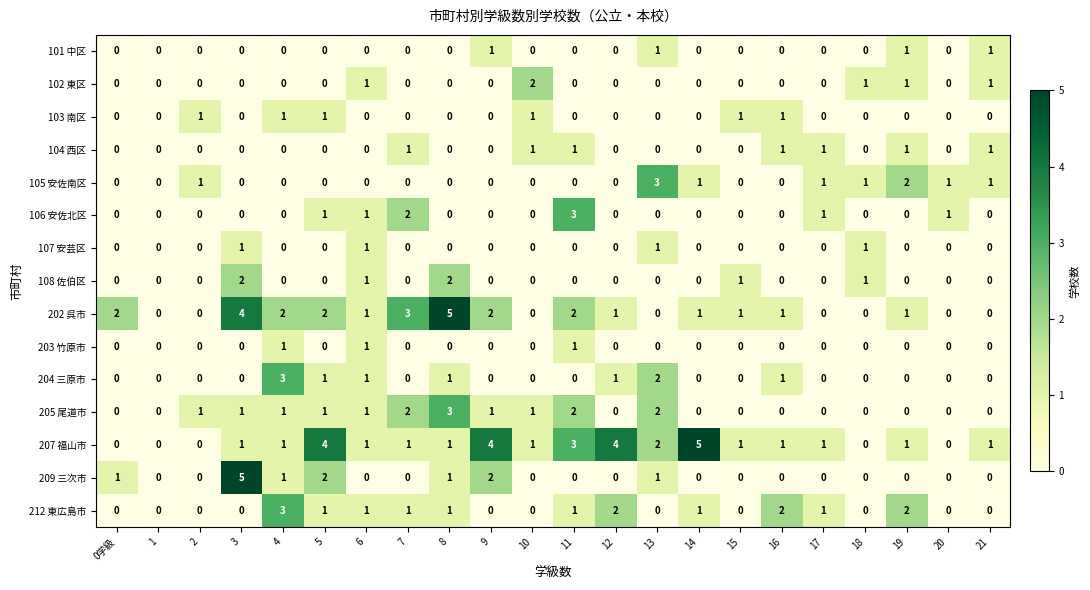

What is the difference between the second highest and second lowest values in the 202 呉市 series?

4